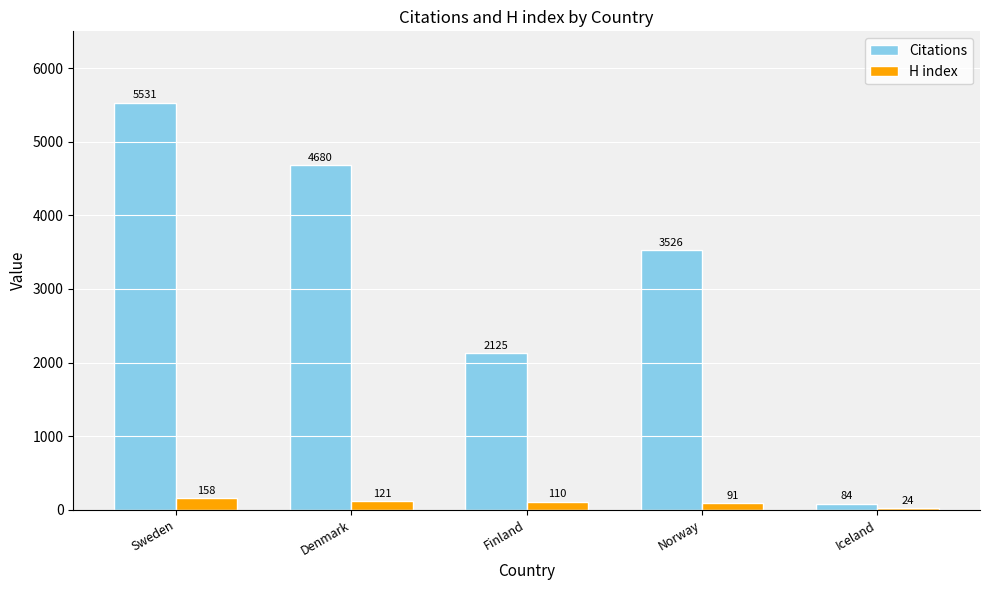

What is the difference between the Citations values at Norway and Denmark?

1154